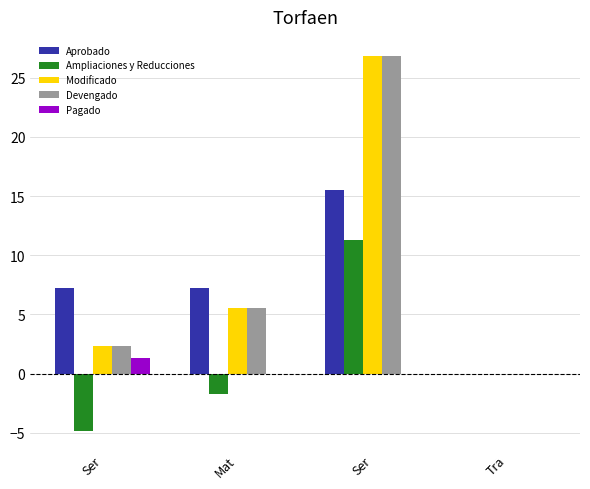

The Ampliaciones y Reducciones series shows -0.8 at Mat. True or false?

False